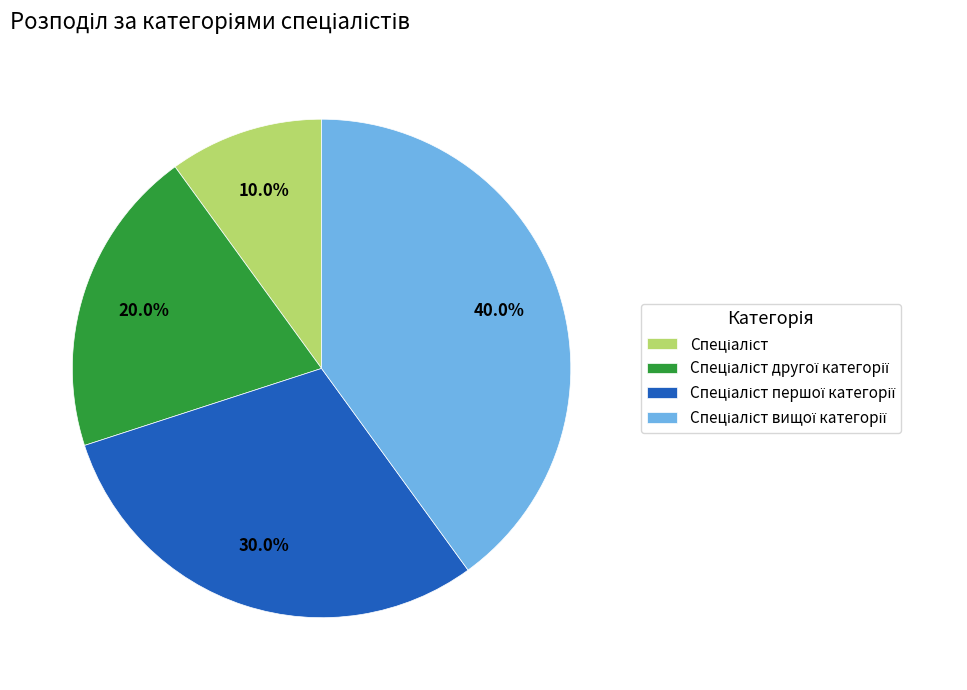

Is there a majority slice in this chart?

No